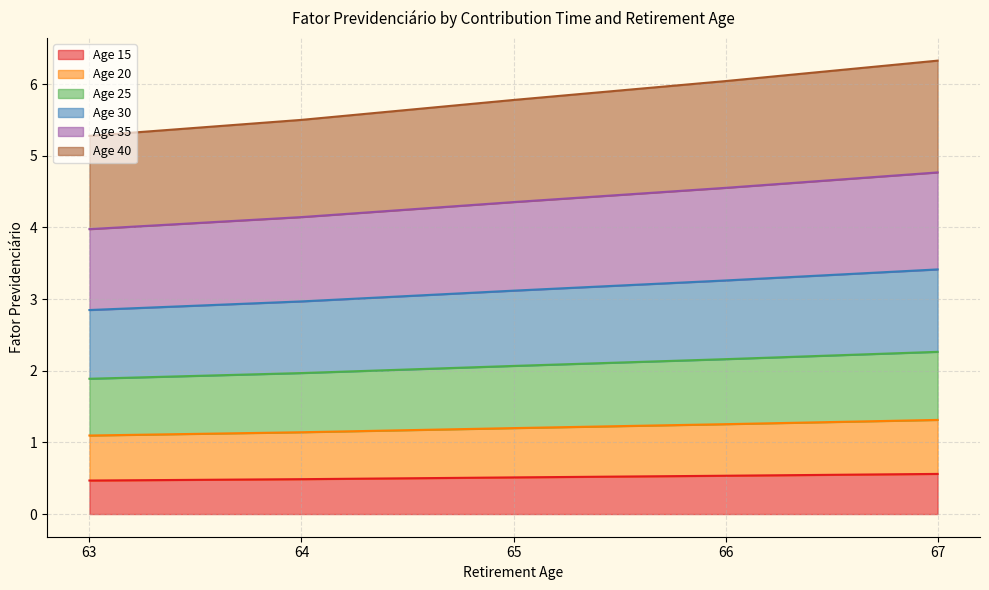

What value does the Age 15 series have at 64?

0.5